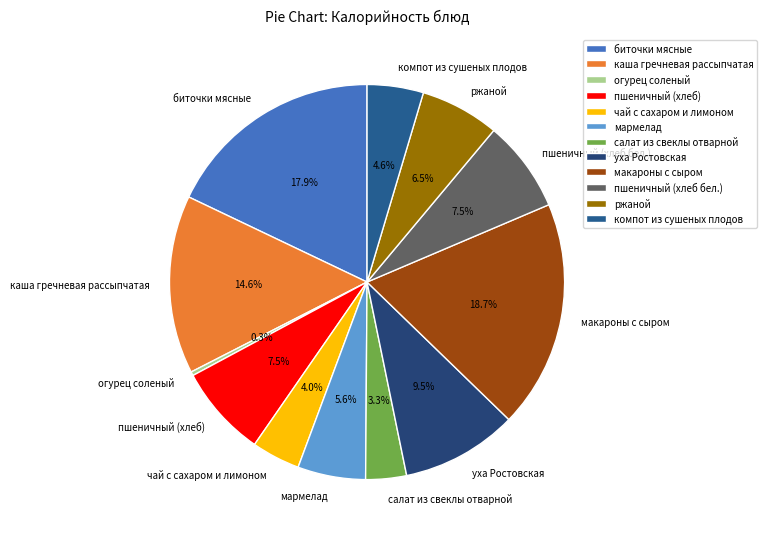

How many segments does this pie chart have?

12